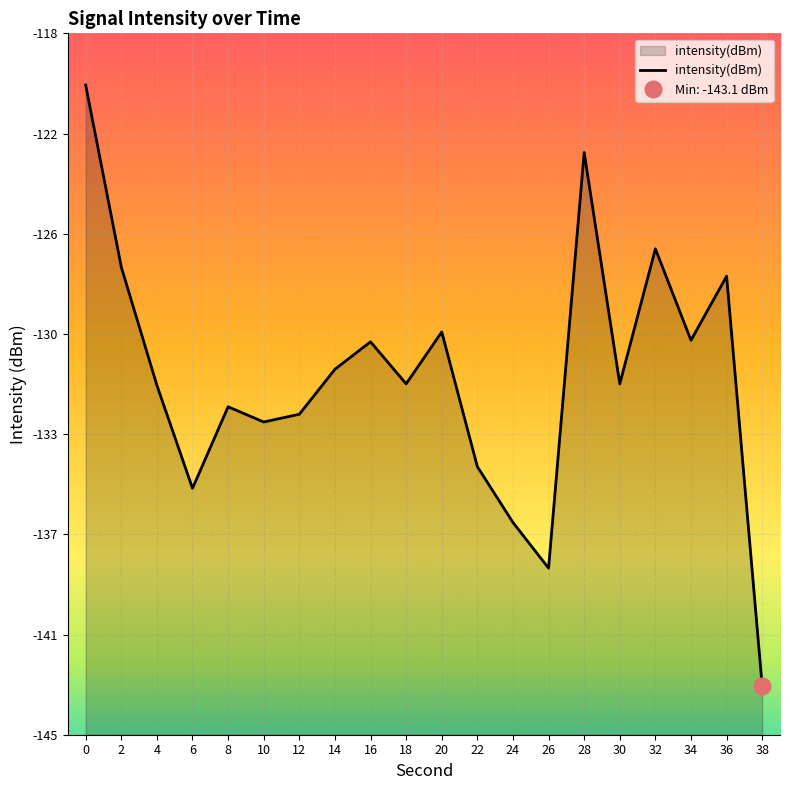

How many data points are above -131?

9